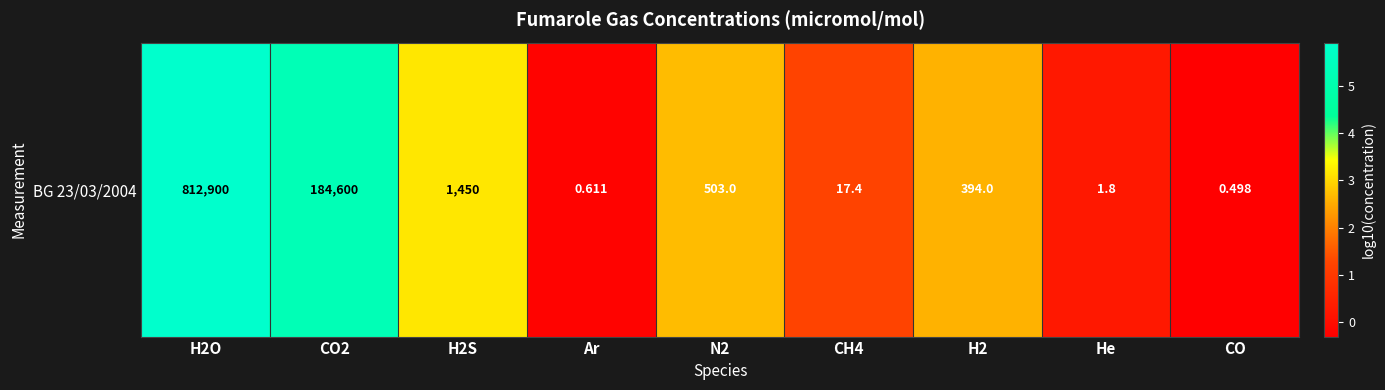

Read the value at CO2.

5.3